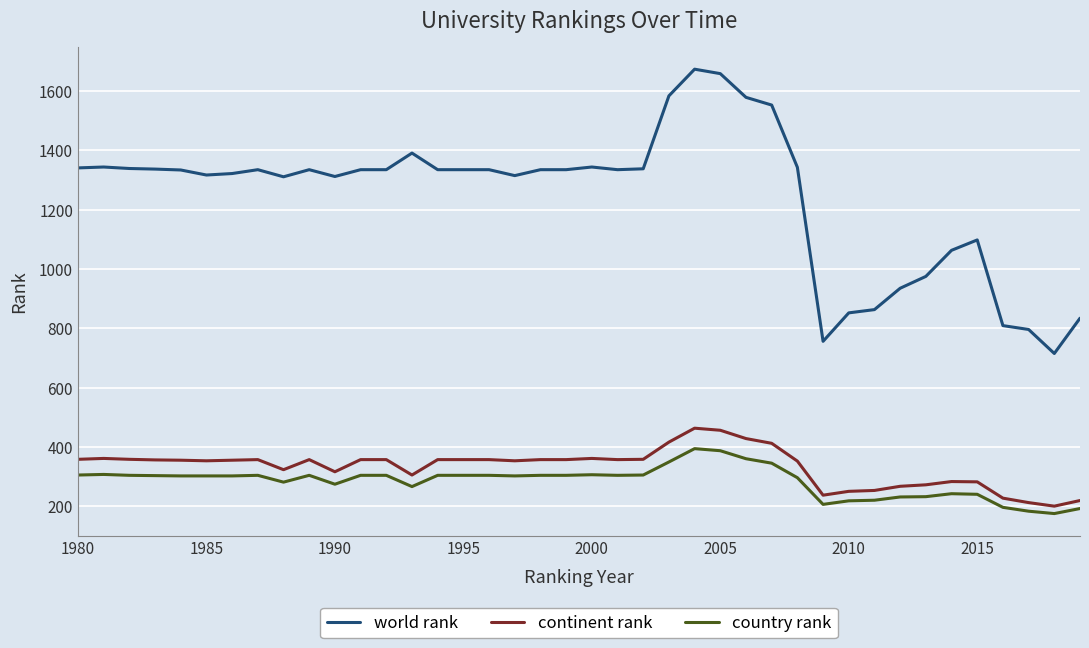

What is the minimum value shown in the chart?

175